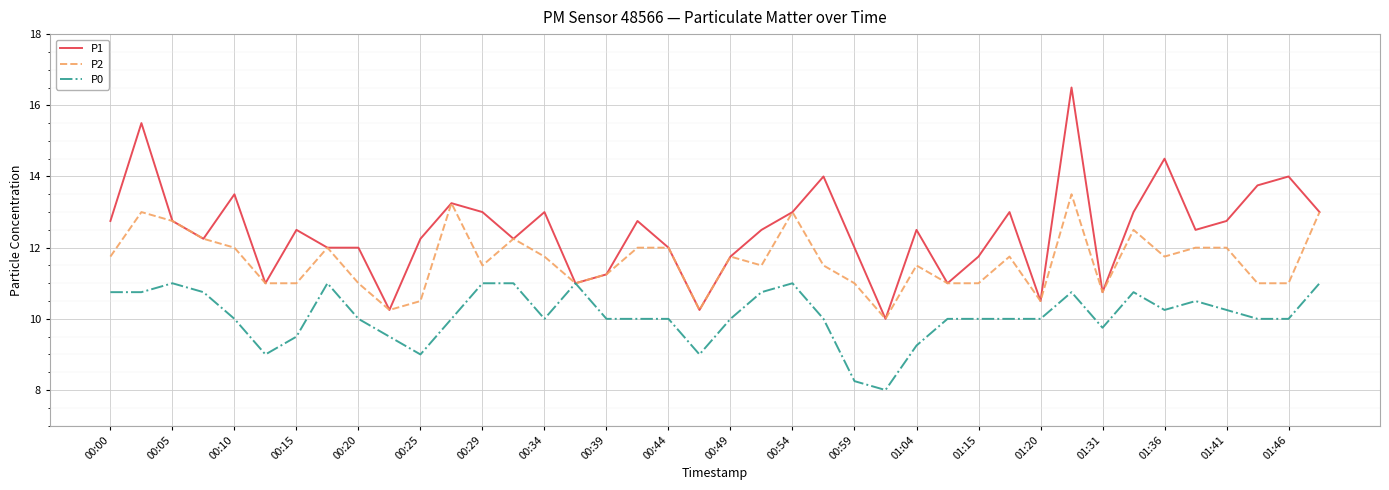

How many lines are shown in the chart?

3